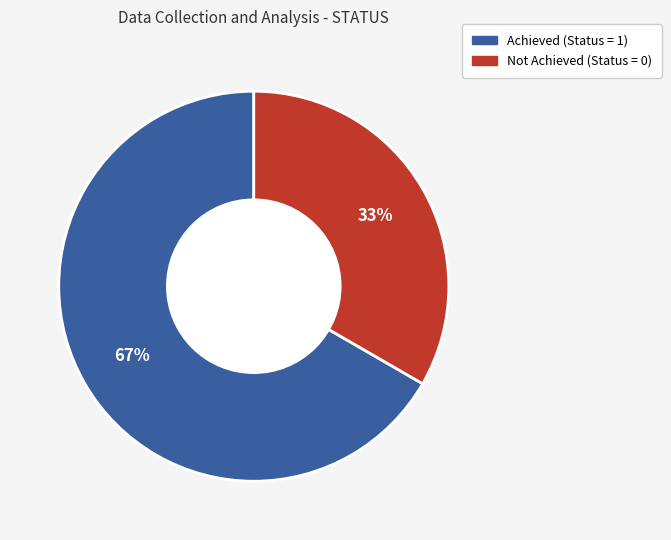

Is there a majority slice in this chart?

Yes